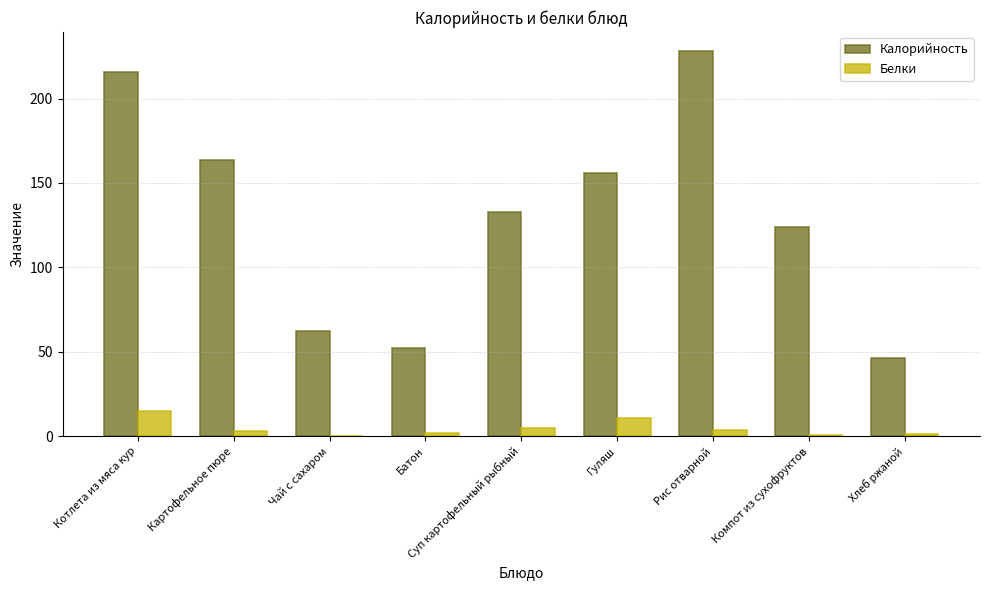

True or false: Белки has a value of 7.2 at Котлета из мяса кур.

False